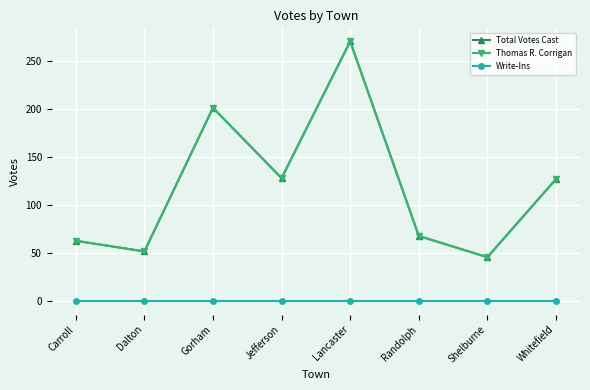

True or false: Write-Ins and Thomas R. Corrigan cross at least once.

False